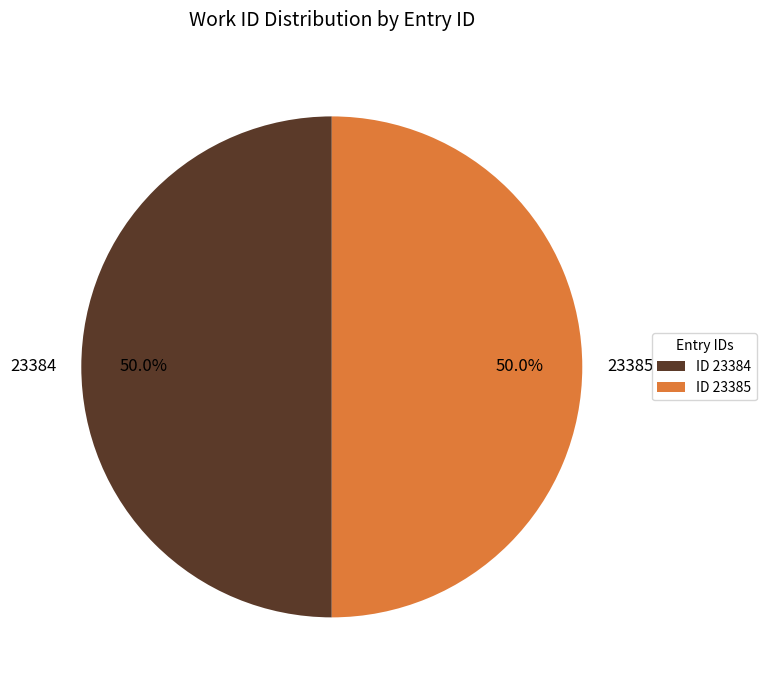

What portion of the pie excludes 23385?

50.0%